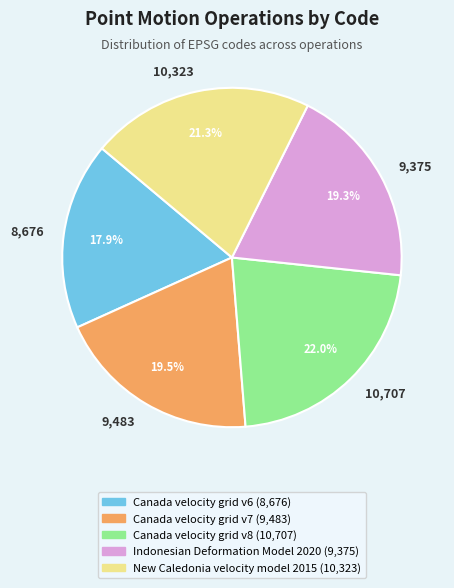

What percentage is NOT represented by 10,323?

78.7%